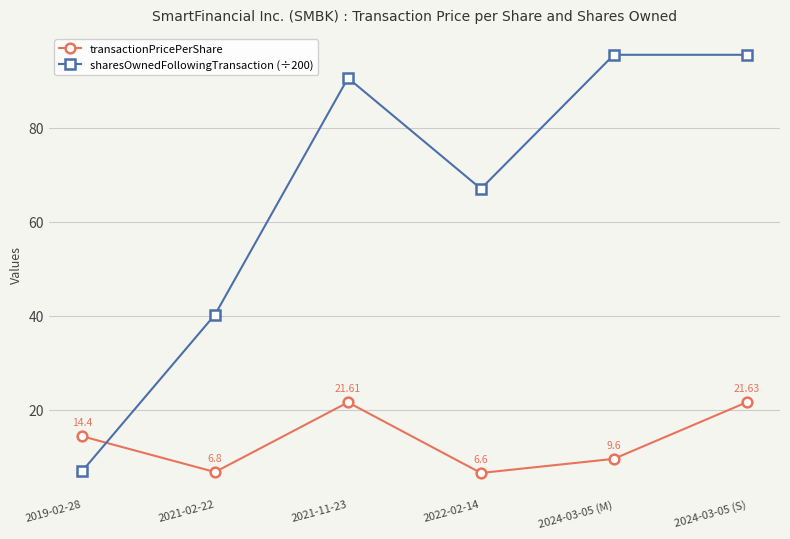

What is the difference between the sharesOwnedFollowingTransaction (÷200) values at 2021-11-23 and 2021-02-22?

50.3